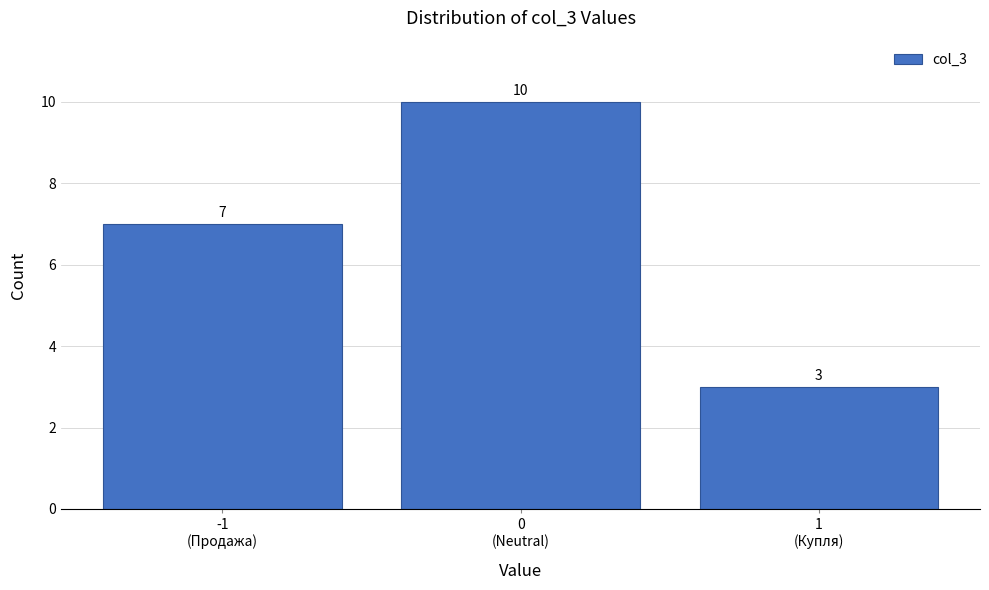

Reading left to right, extract all data points from this chart.

7	10	3